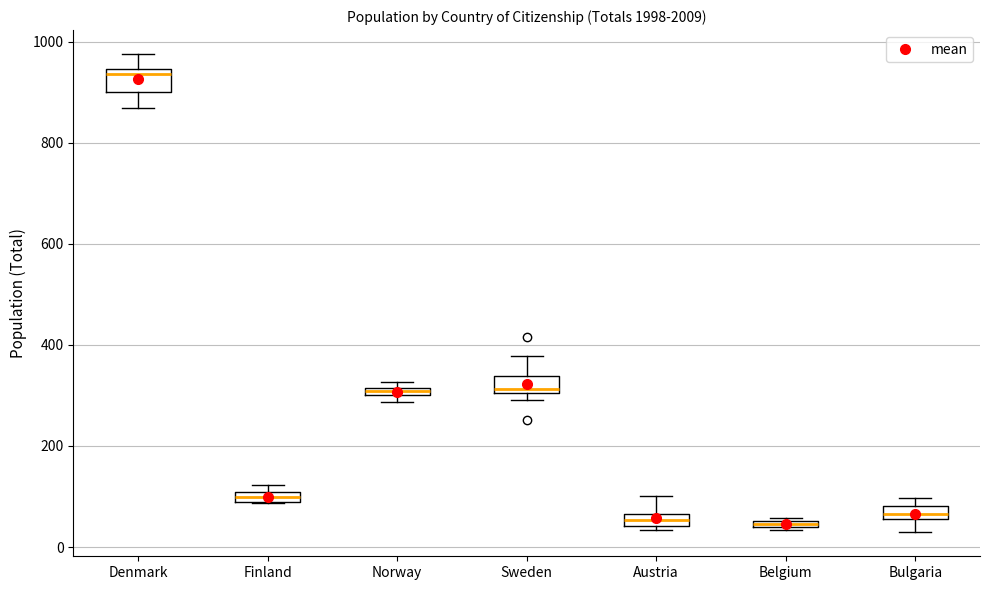

Where is the lower edge of the box for Belgium on the y-axis? The values are not printed on the chart, so give them approximately, as read against the axis.

40